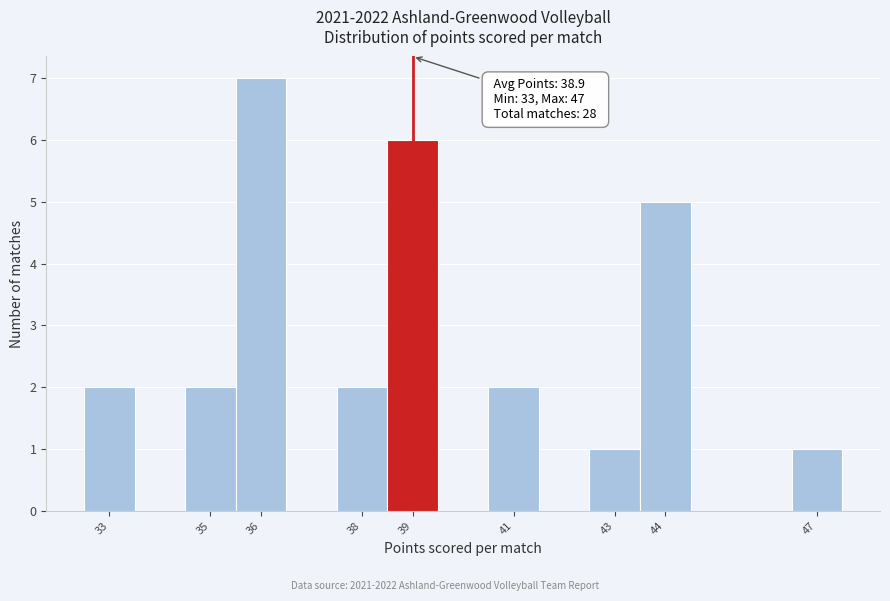

Over which range of the x-axis is the bar tallest?

35.5 to 36.5